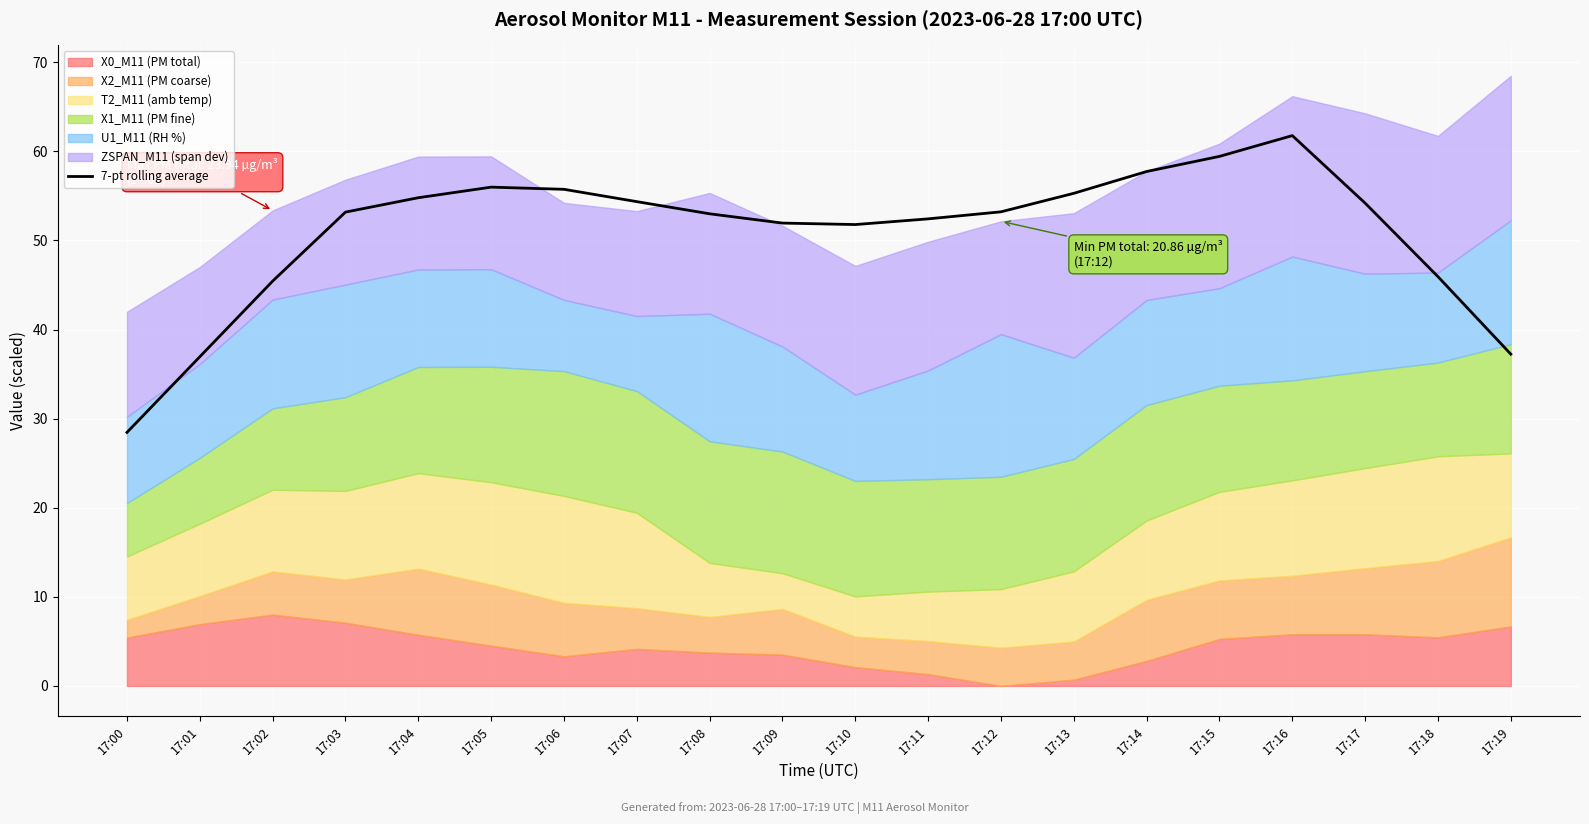

Reading left to right, extract all data points from this chart.

17:00=28.5	17:01=36.9	17:02=45.4	17:03=53.2	17:04=54.8	17:05=56.0	17:06=55.7	17:07=54.3	17:08=53.0	17:09=51.9	17:10=51.8	17:11=52.4	17:12=53.2	17:13=55.3	17:14=57.7	17:15=59.4	17:16=61.8	17:17=54.2	17:18=45.9	17:19=37.2